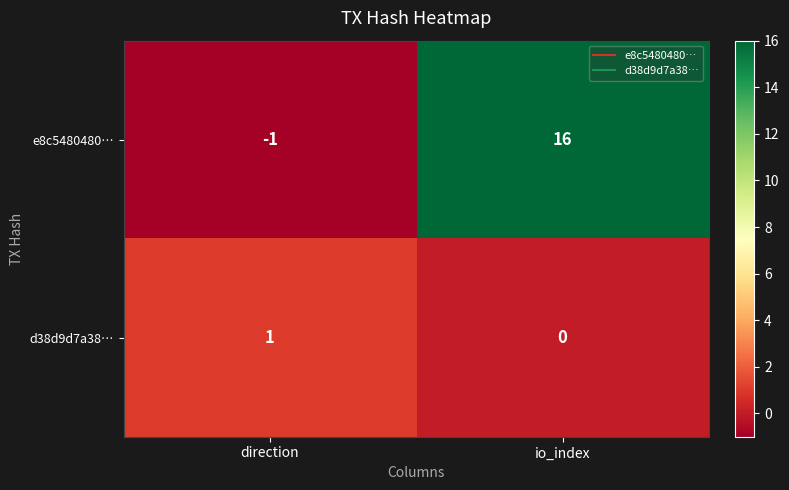

True or false: e8c5480480… has a value of 7 at io_index.

False